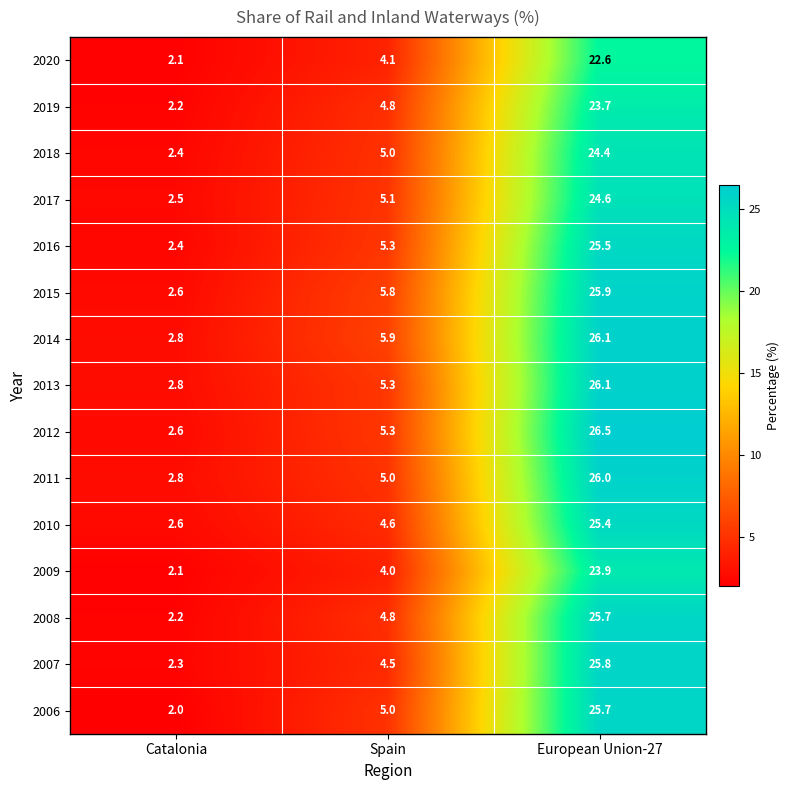

Rank the categories by 2019 value from lowest to highest.

Catalonia, Spain, European Union-27